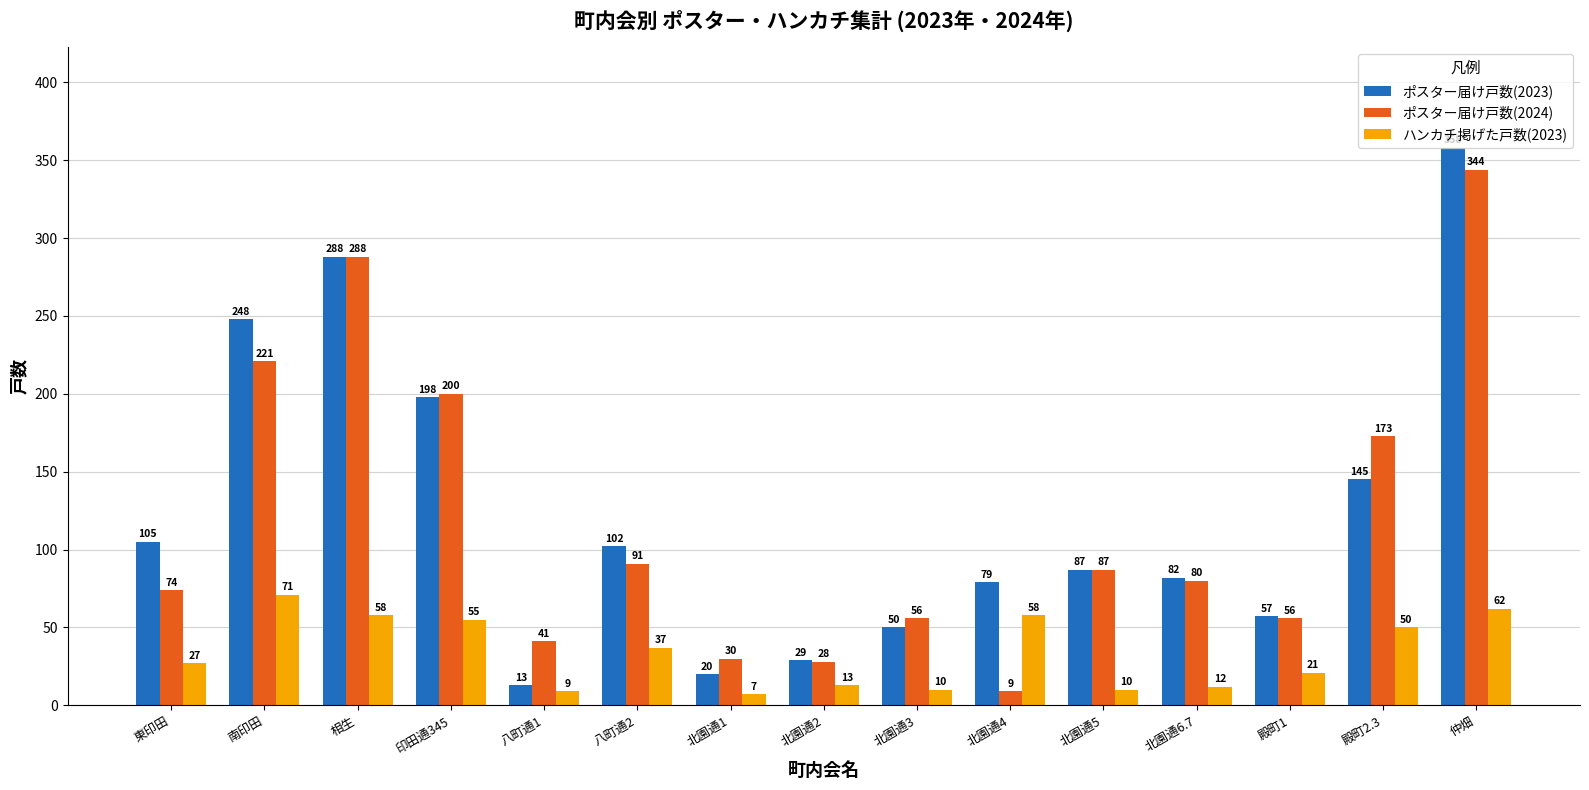

Is the value of ポスター届け戸数(2024) at 東印田 greater than the value of ハンカチ掲げた戸数(2023) at 殿町2.3?

Yes